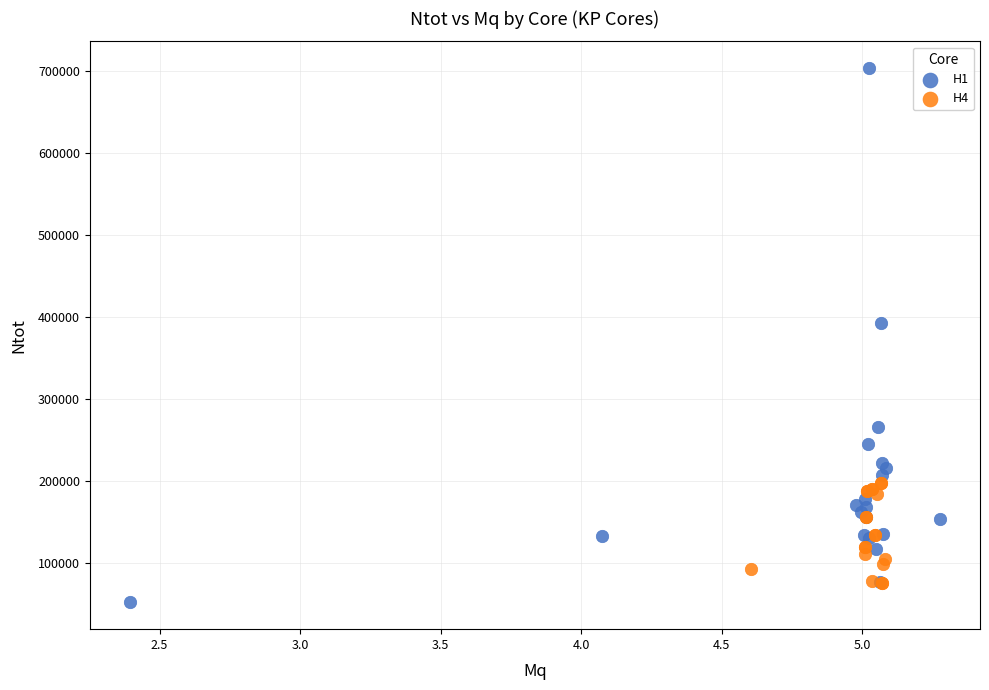

Which series has the widest spread of Y values?

H1